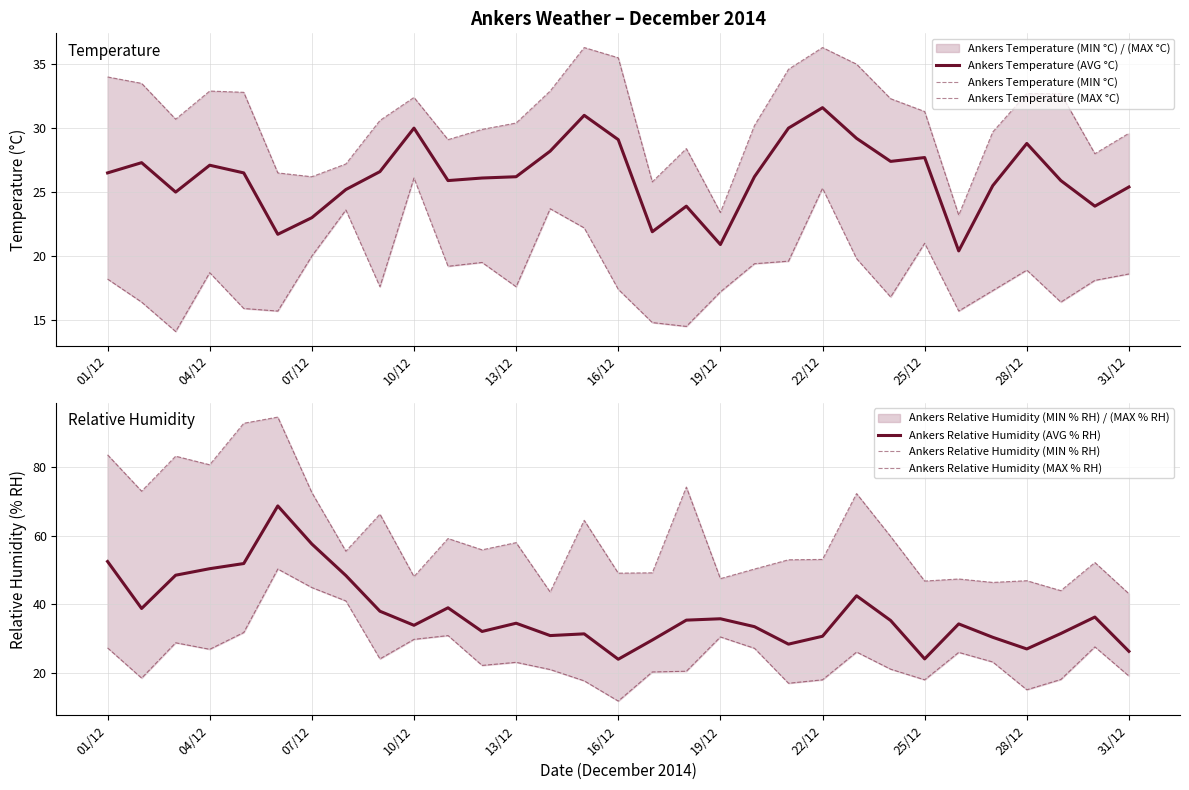

At how many categories does at least one series exceed 68?

9